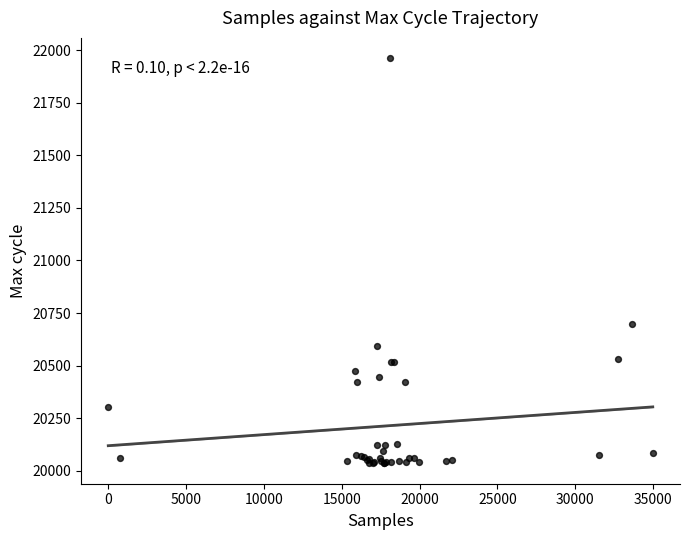

What Y value in the scatter plot is closest to 20998?

20700